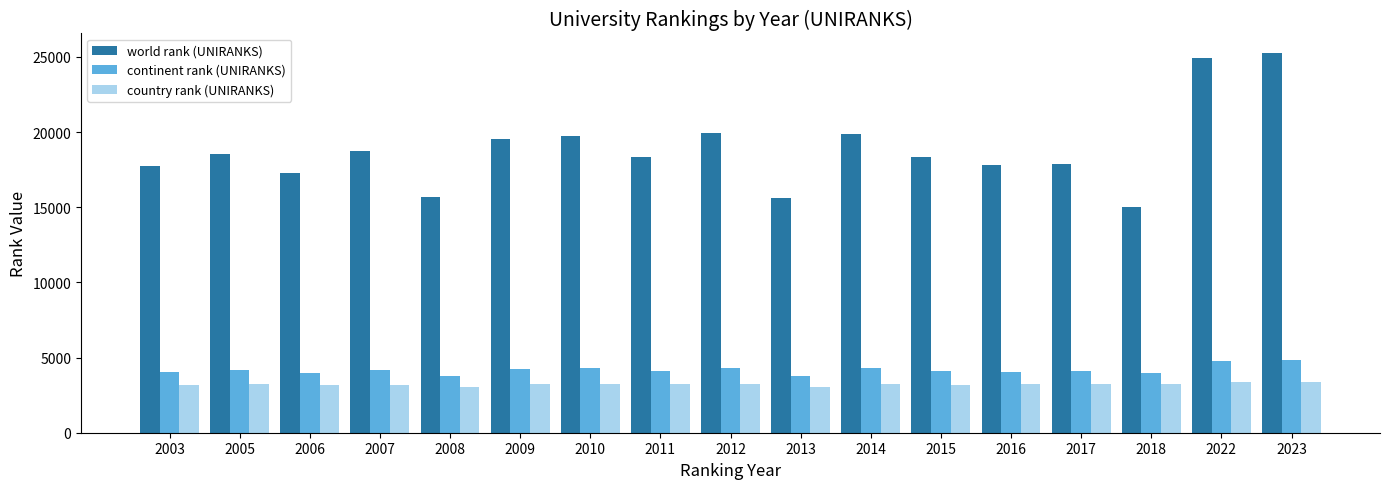

Count the number of data series in this chart.

3